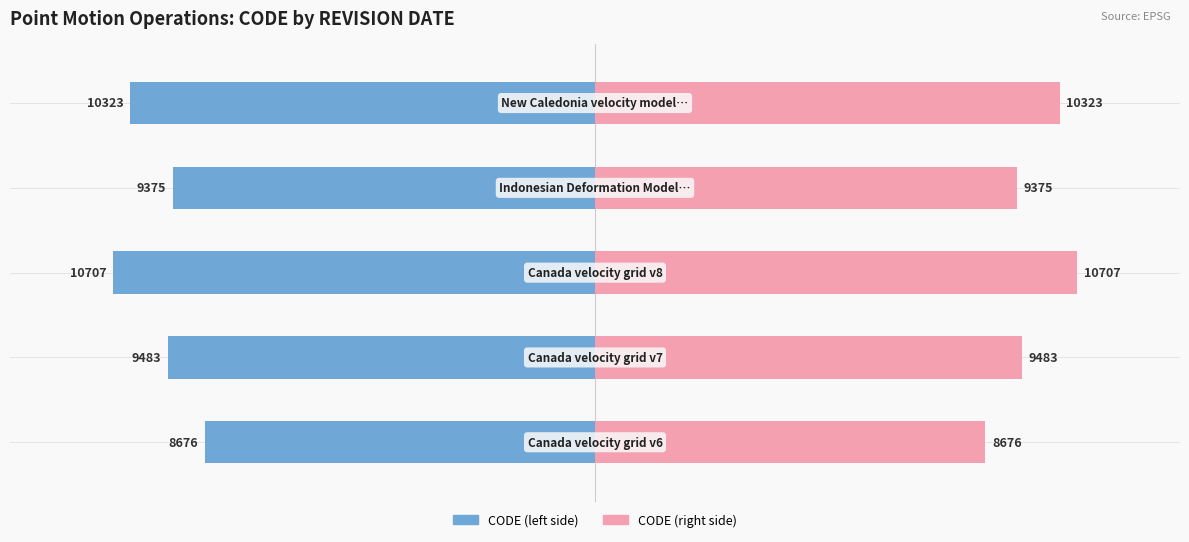

The value of CODE (right) at 0 is 16260. True or false?

False